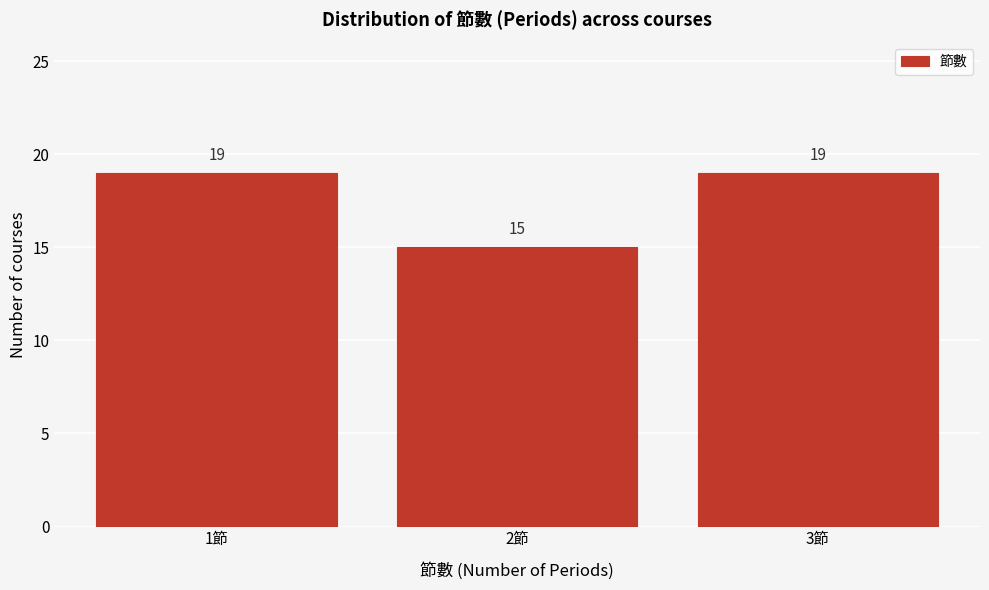

Reading left to right, transcribe all the data shown in this chart.

1節=19	2節=15	3節=19